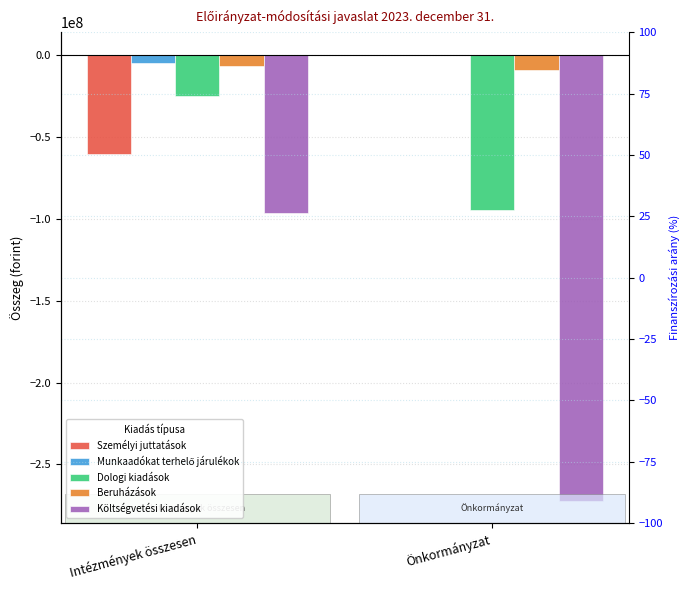

Count the number of categories in the chart.

2